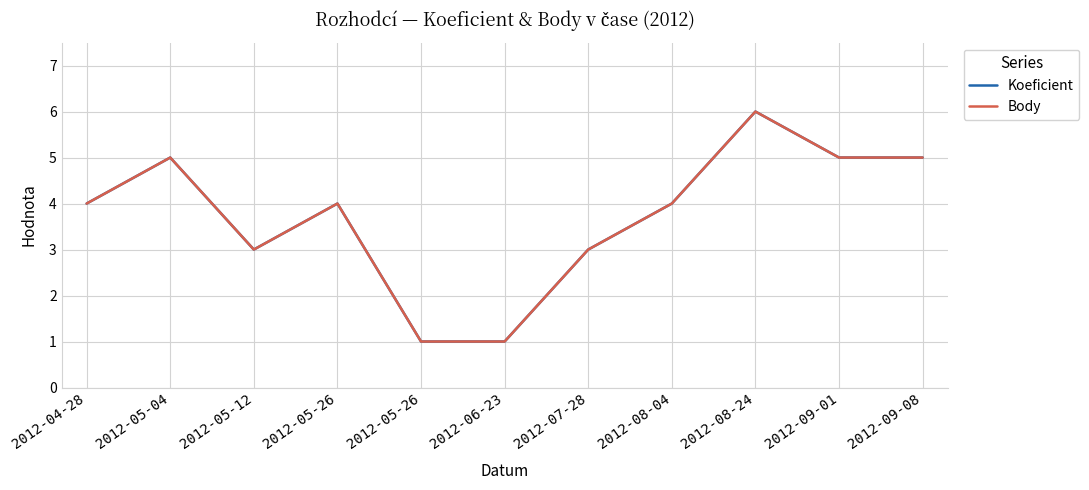

Reading left to right, what are all the values shown in this chart?

Koeficient: 4	5	3	4	1	1	3	4	6	5	5
Body: 4	5	3	4	1	1	3	4	6	5	5